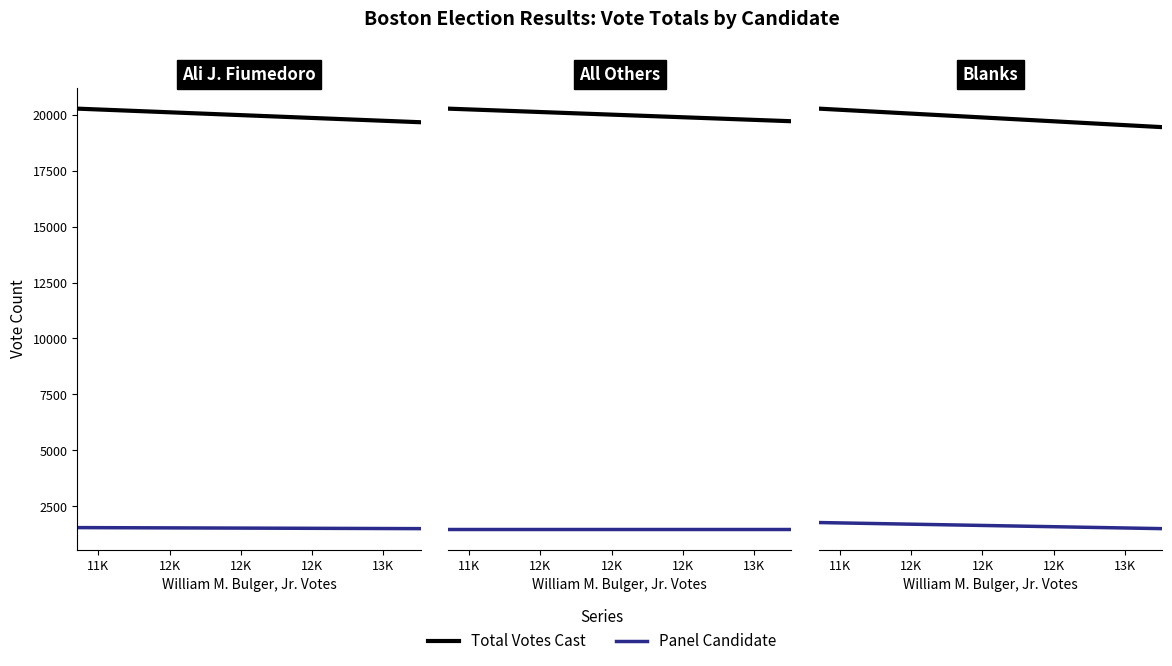

True or false: Total Votes Cast has a value of 20206.4 at 11K.

True